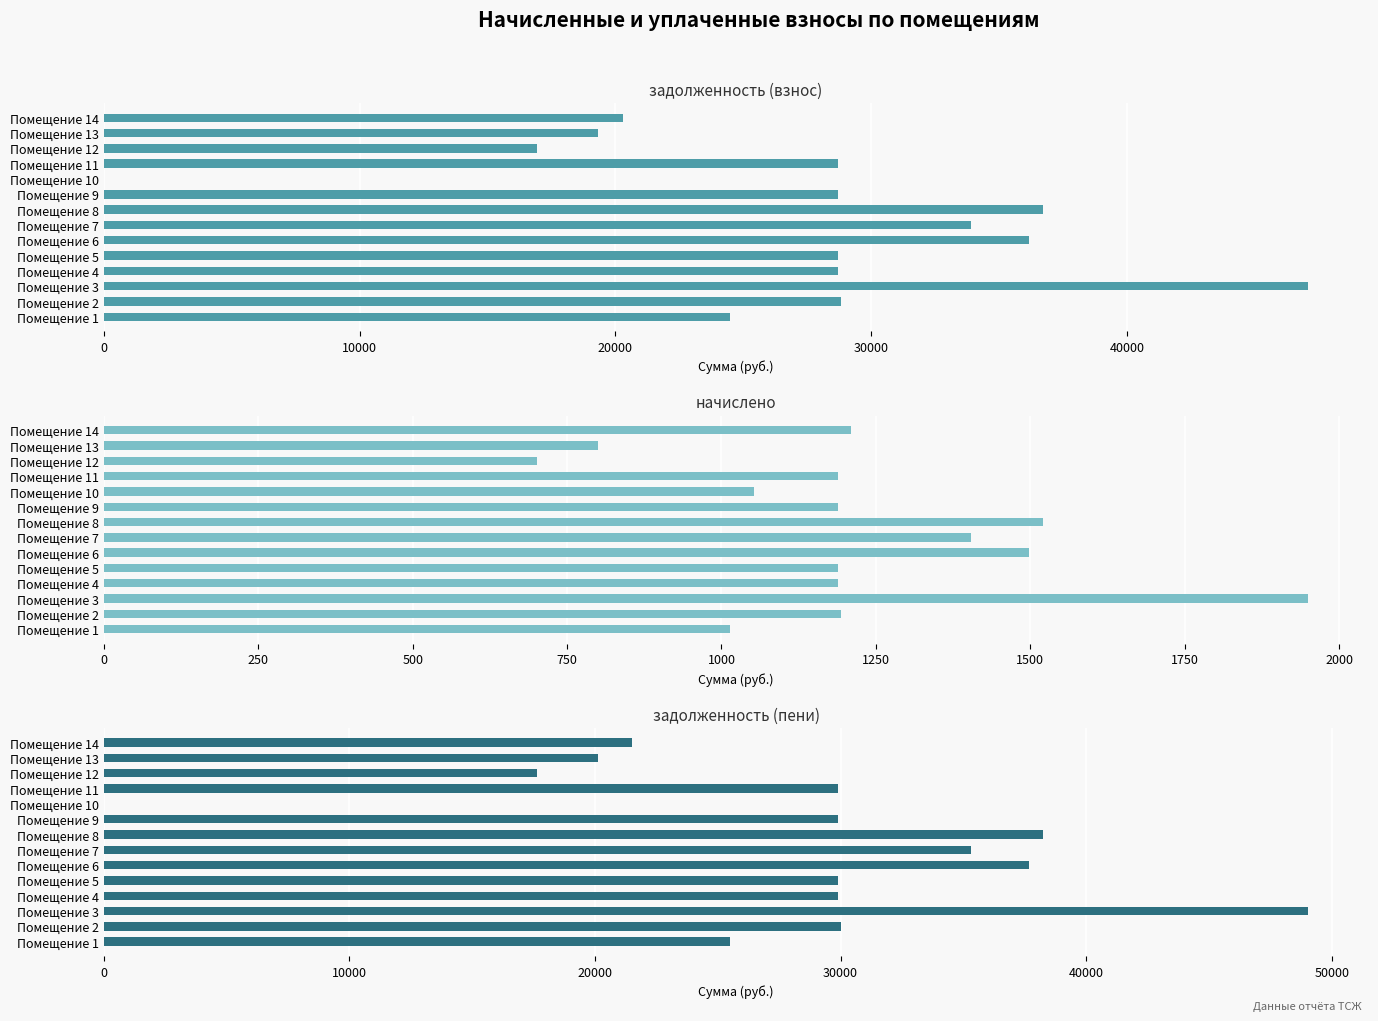

How many categories are shown in the chart?

14